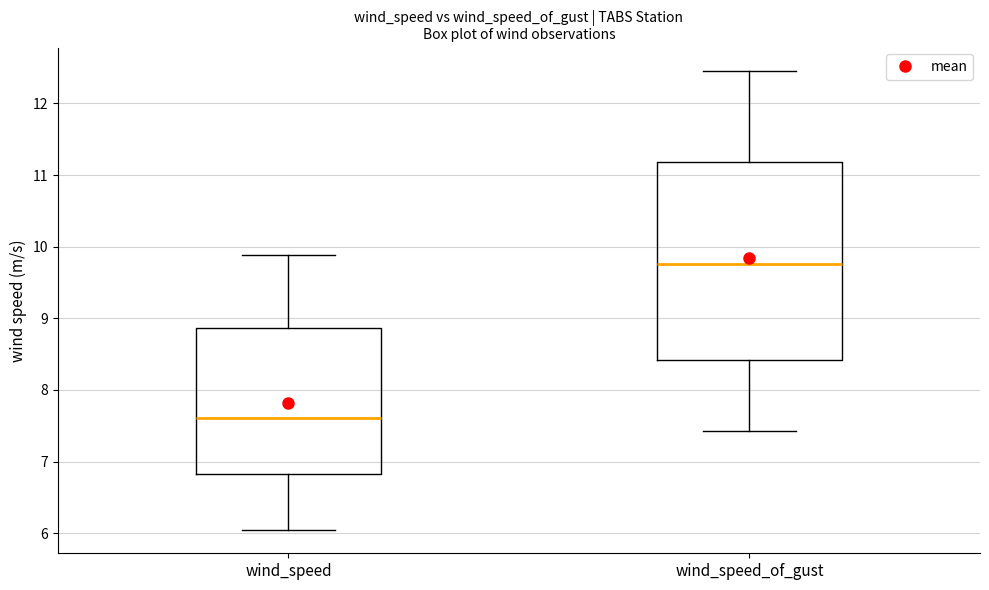

Comparing the boxes themselves (not the whiskers), which one is the tallest?

wind_speed_of_gust